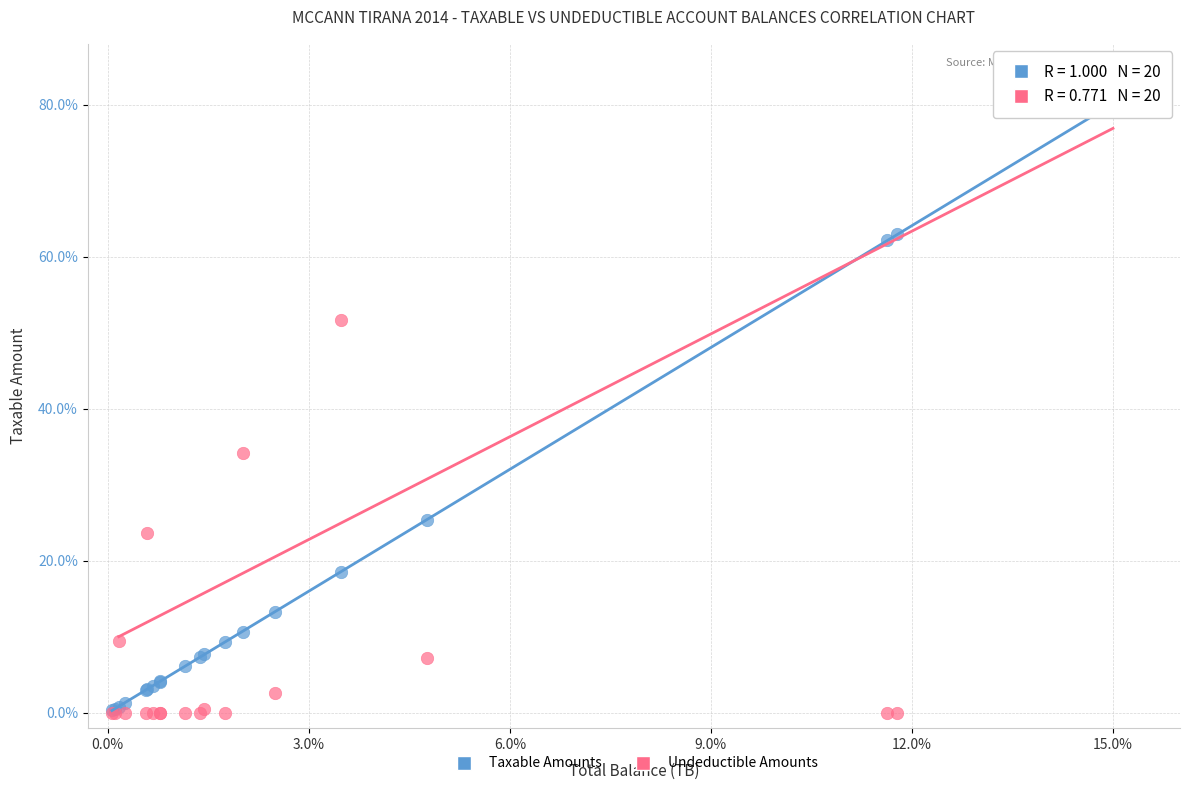

Across all series, what Y value is closest to 40?

34.2